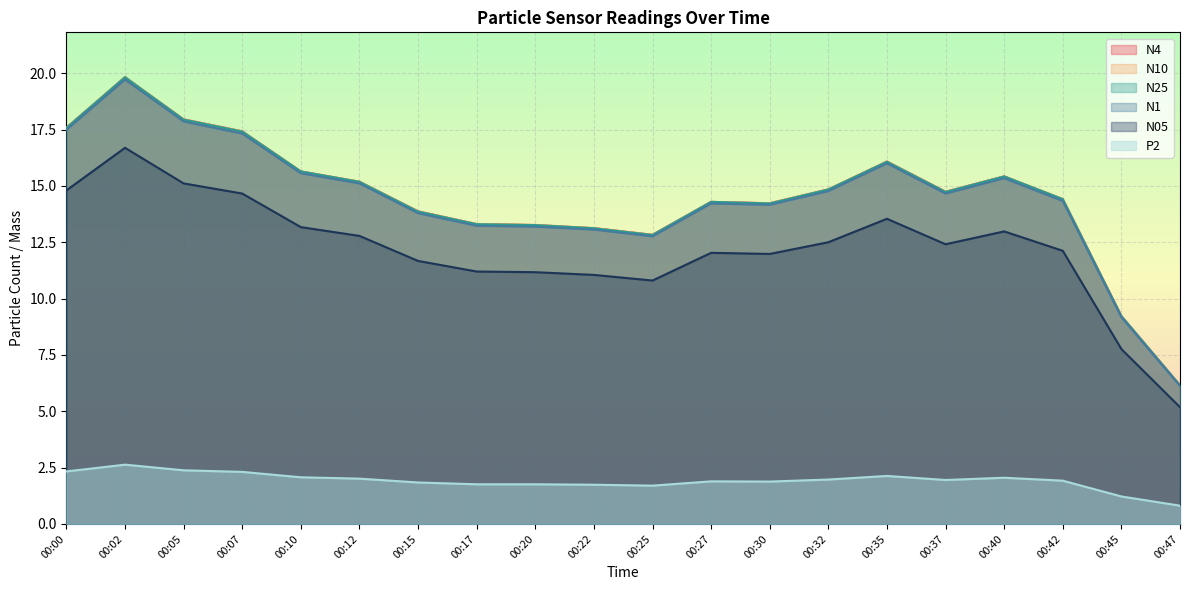

List the labels in order of N05 value, smallest first.

00:47, 00:45, 00:25, 00:22, 00:20, 00:17, 00:15, 00:30, 00:27, 00:42, 00:37, 00:32, 00:12, 00:40, 00:10, 00:35, 00:07, 00:00, 00:05, 00:02